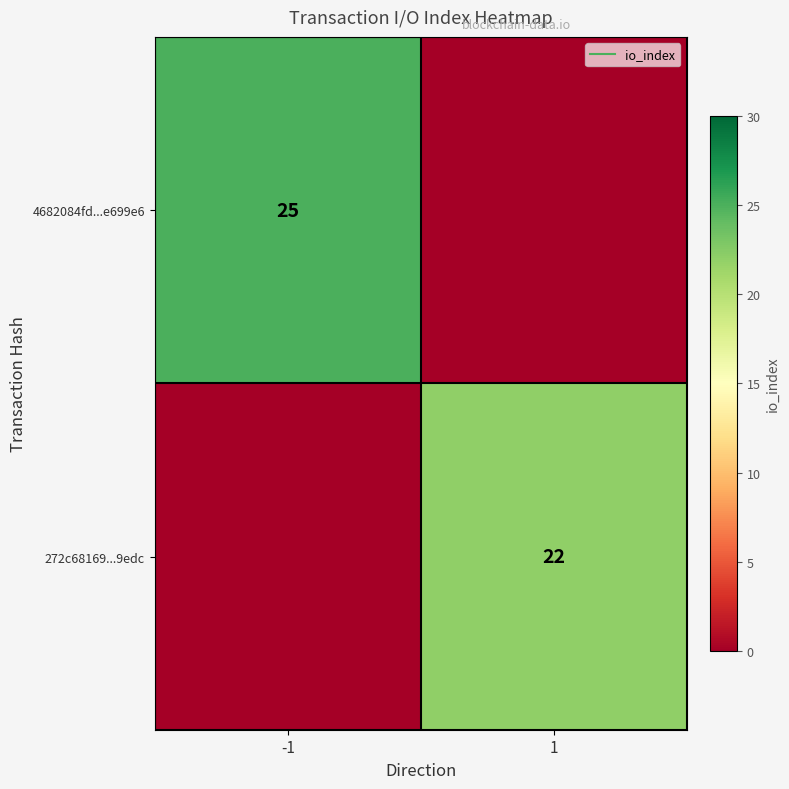

Which series has the widest spread of values?

4682084fd...e699e6